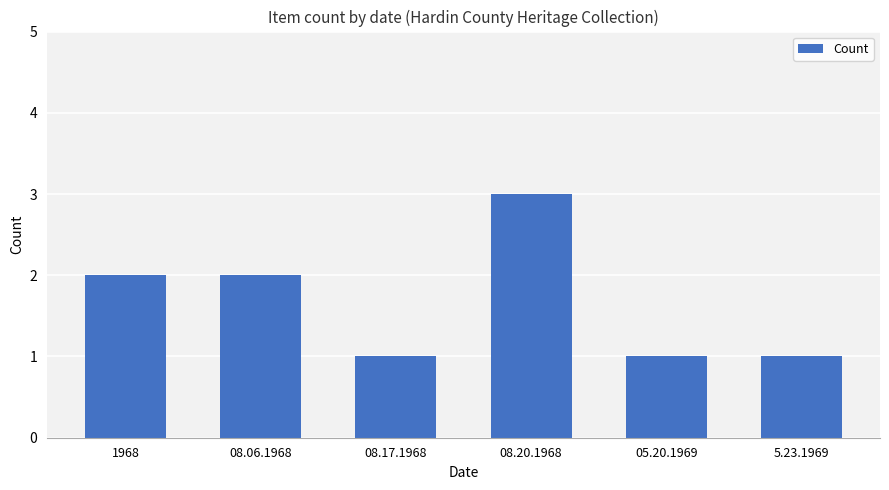

True or false: the data shows 3 at 08.20.1968.

True